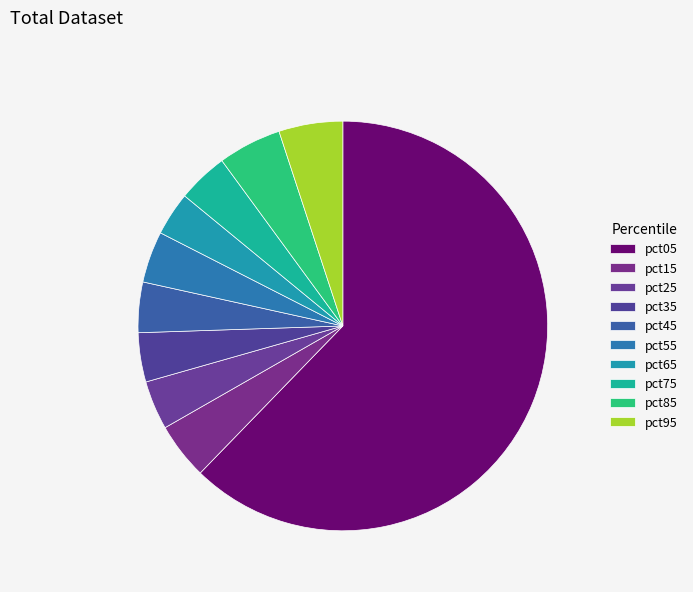

What percentage is NOT represented by pct35?

96.1%